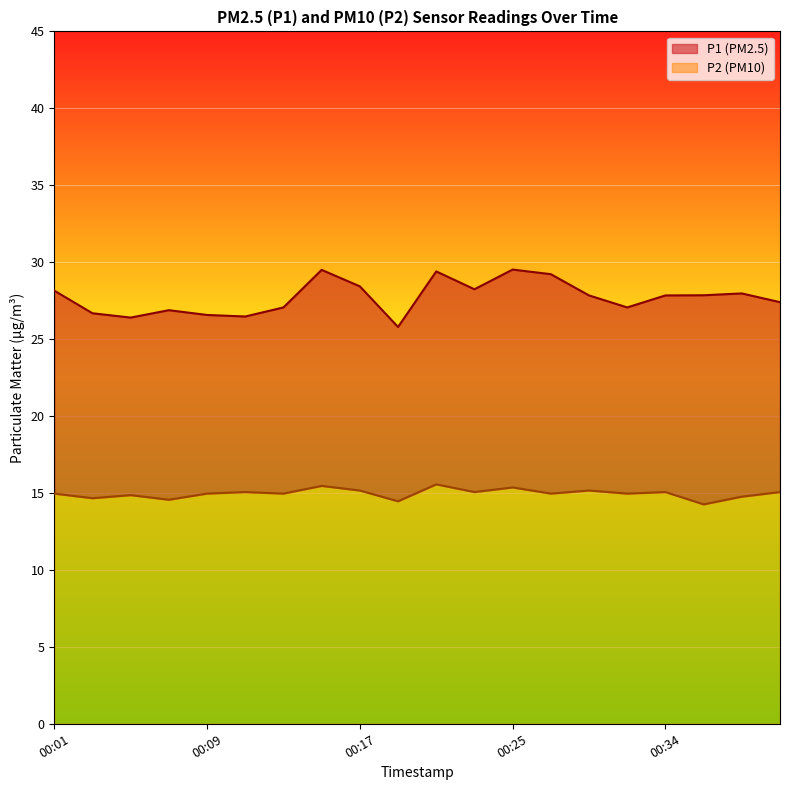

Where is the first local maximum for P1?

00:07